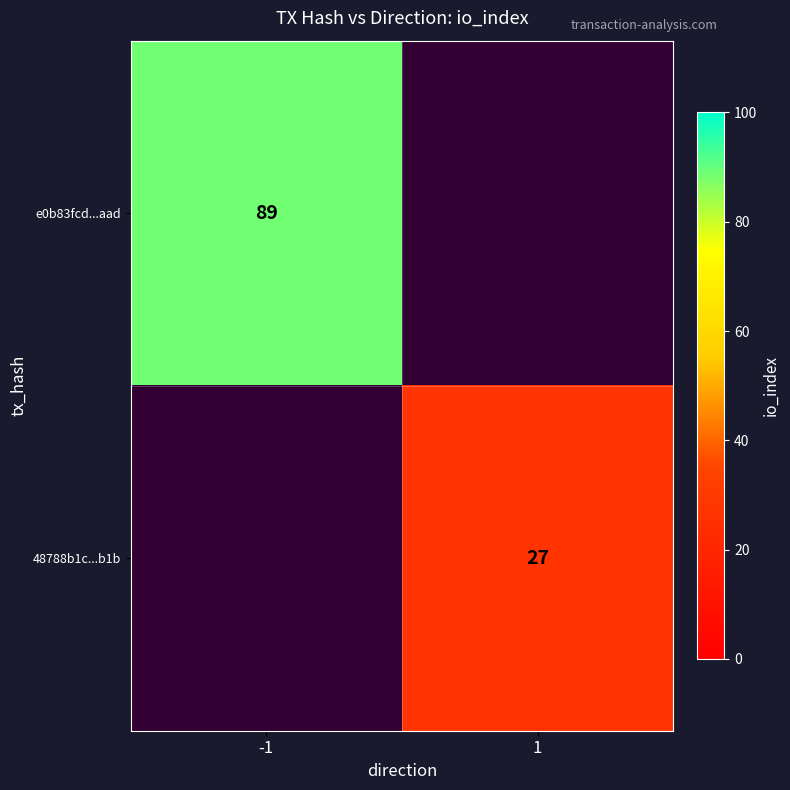

Is it true that e0b83fcd...aad equals 25 at -1?

False